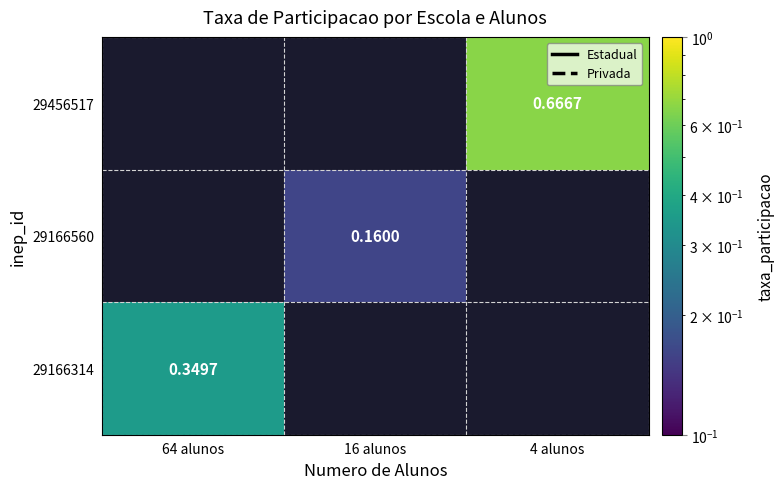

How many categories are shown in the chart?

3